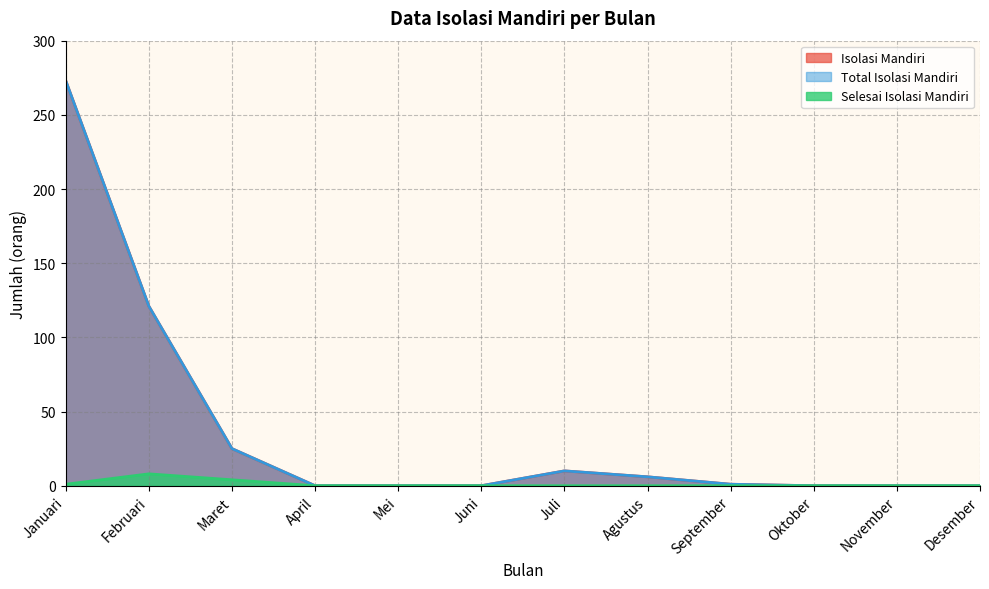

What is the average value of the Total Isolasi Mandiri series?

36